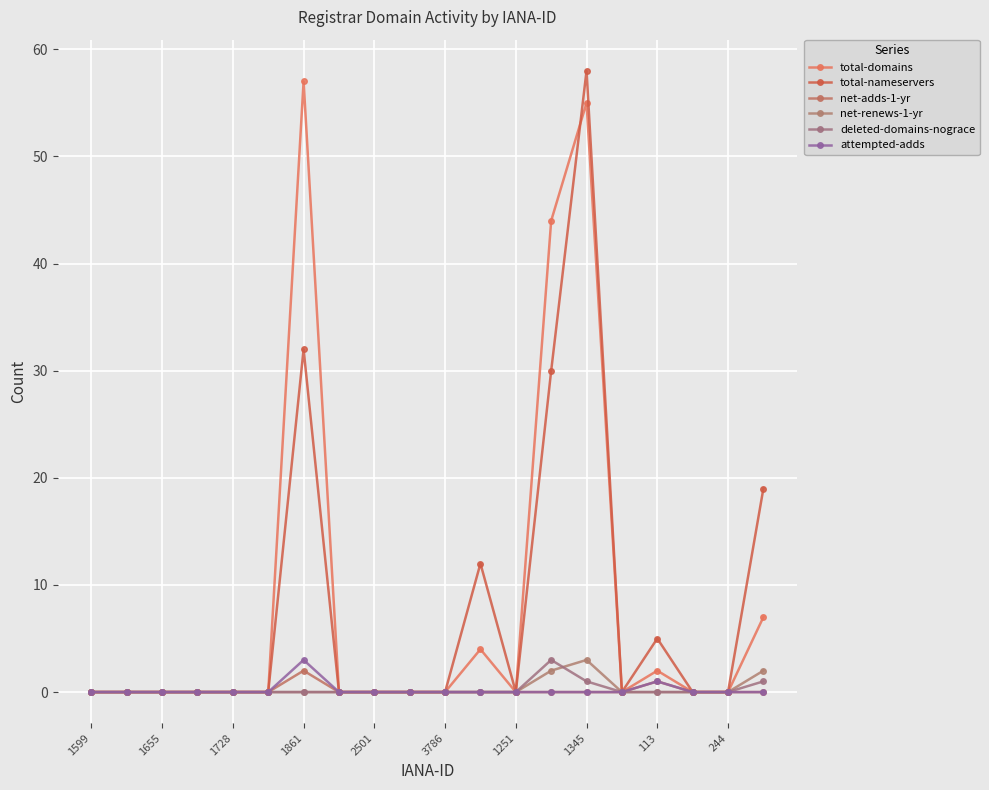

How many lines are shown in the chart?

6